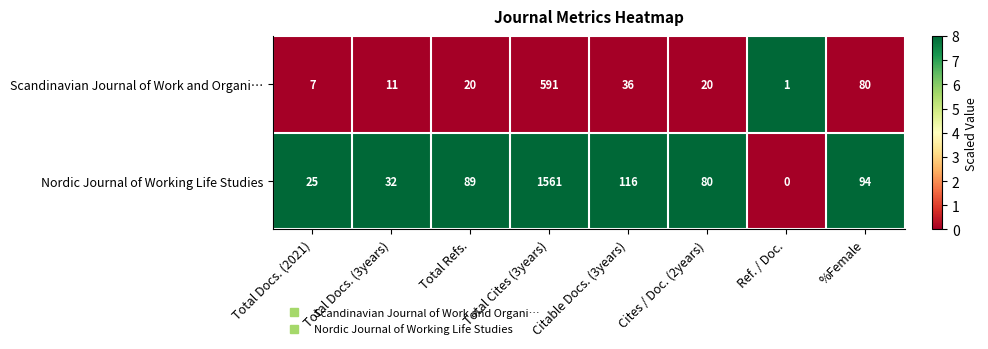

True or false: Scandinavian Journal of Work and Organi… has a value of 80 at %Female.

True